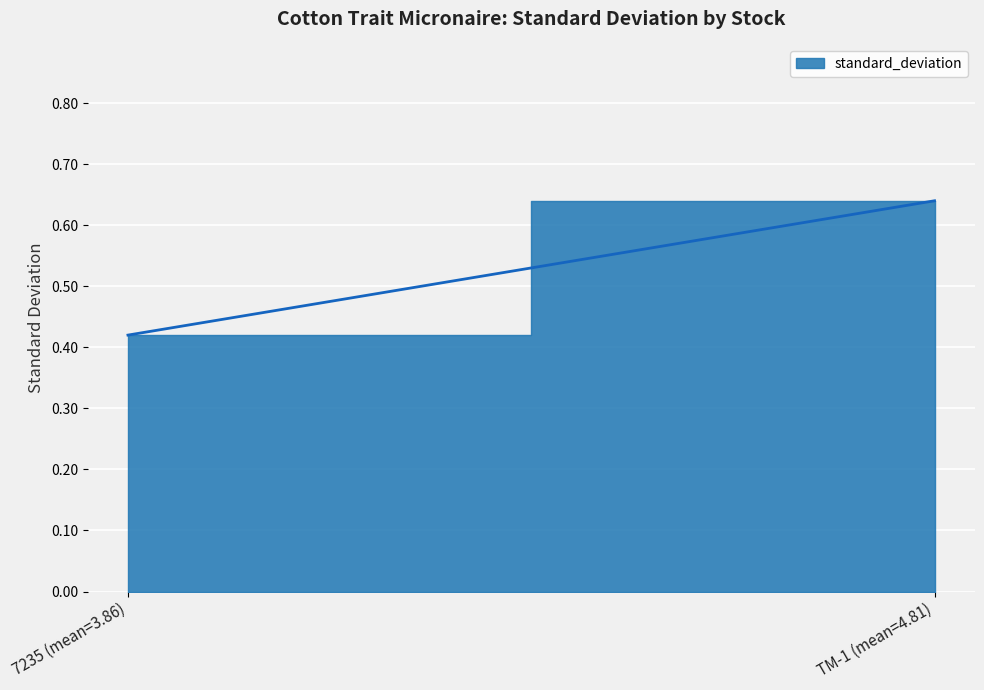

What is the value of the 1st point from the left?

0.4